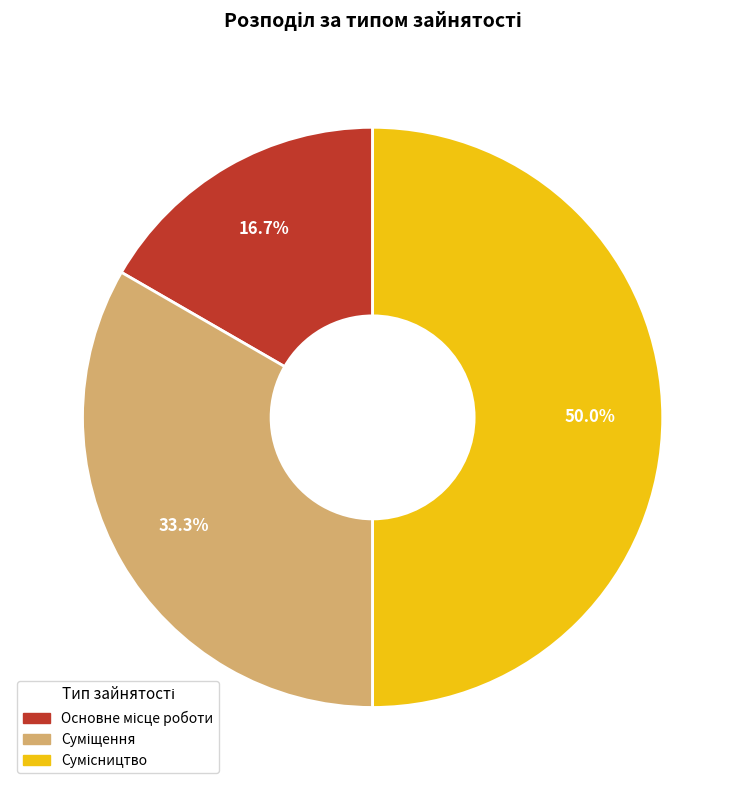

Which slice is the largest?

Сумісництво